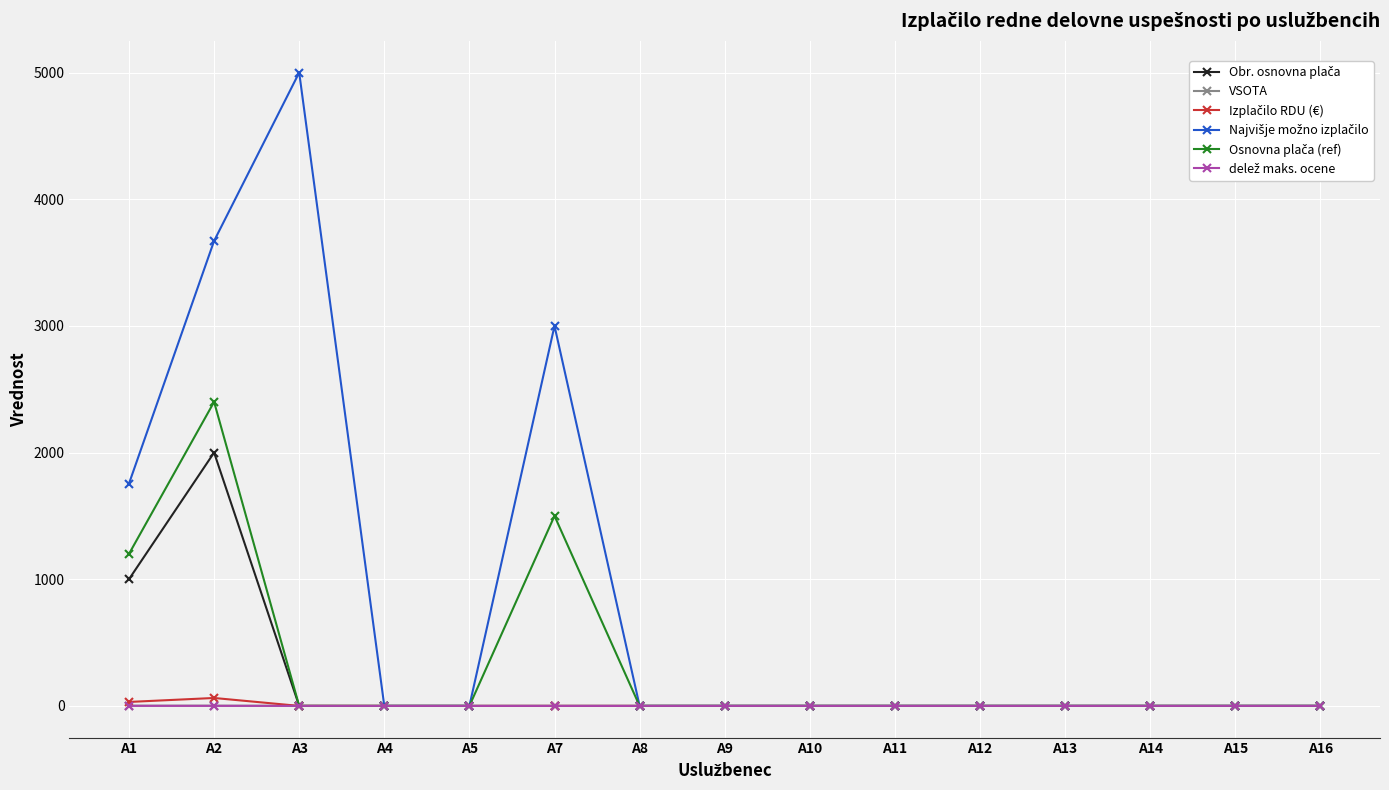

At which category does the chart reach its peak across all series?

A3